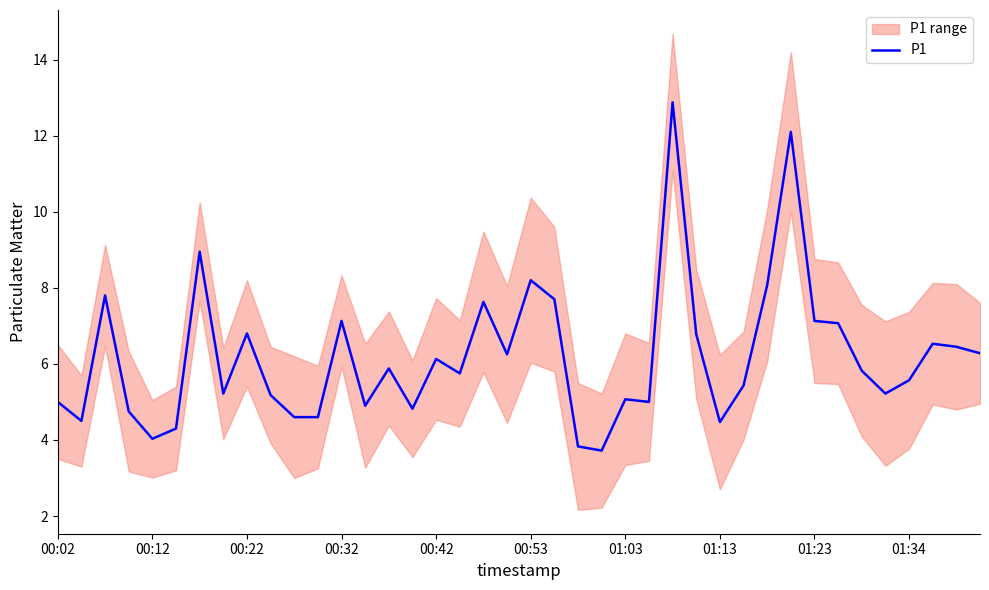

What is the greatest value displayed?

12.9